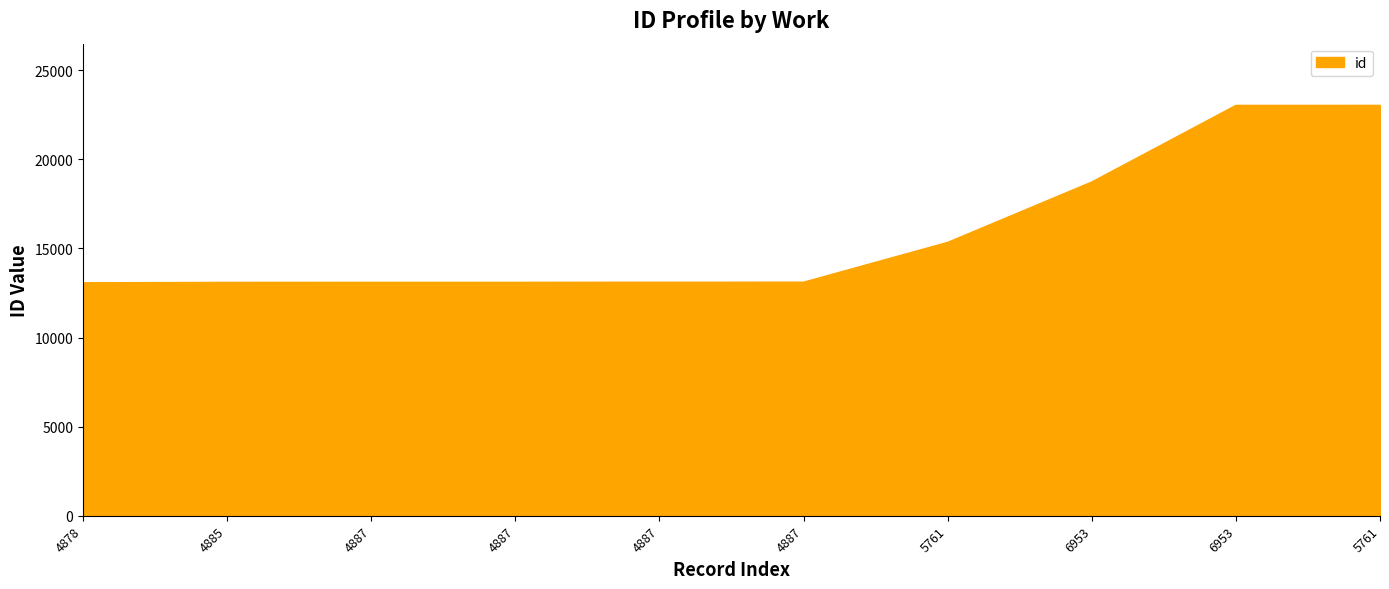

Reading left to right, extract all data points from this chart.

13079	13104	13106	13107	13109	13112	15348	18737	23036	23038